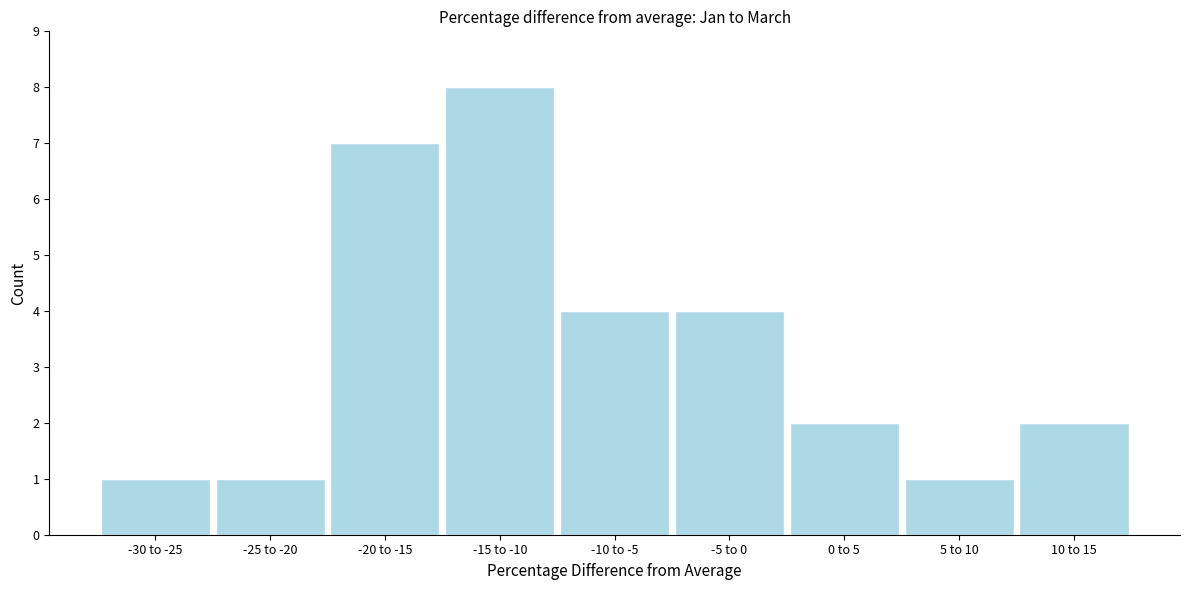

Reading left to right, what are all the values shown in this chart?

-30 to -25=1	-25 to -20=1	-20 to -15=7	-15 to -10=8	-10 to -5=4	-5 to 0=4	0 to 5=2	5 to 10=1	10 to 15=2